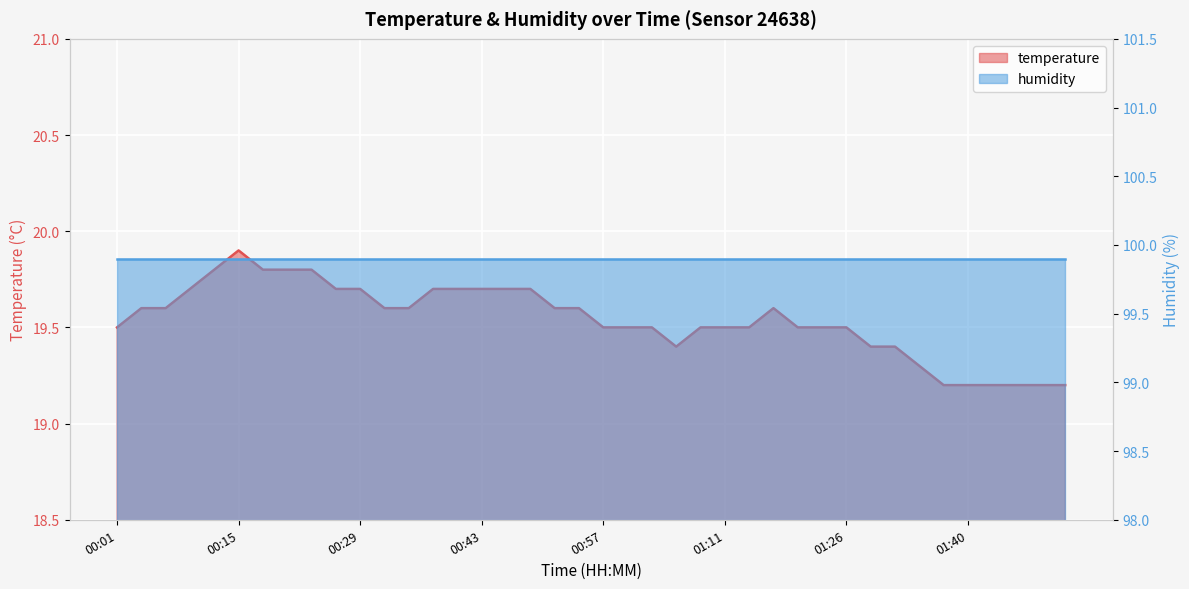

What is the approximate value at 01:20?

19.5